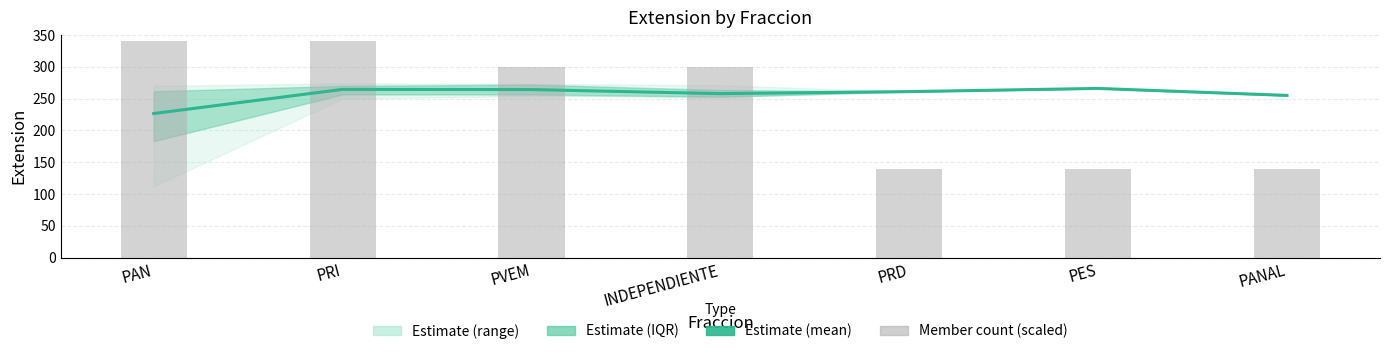

The Member count (scaled) series shows 75.5 at INDEPENDIENTE. True or false?

False